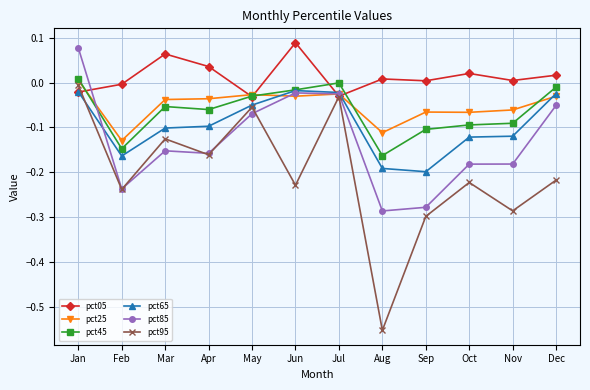

True or false: pct25 has a value of -0.1 at Oct.

True